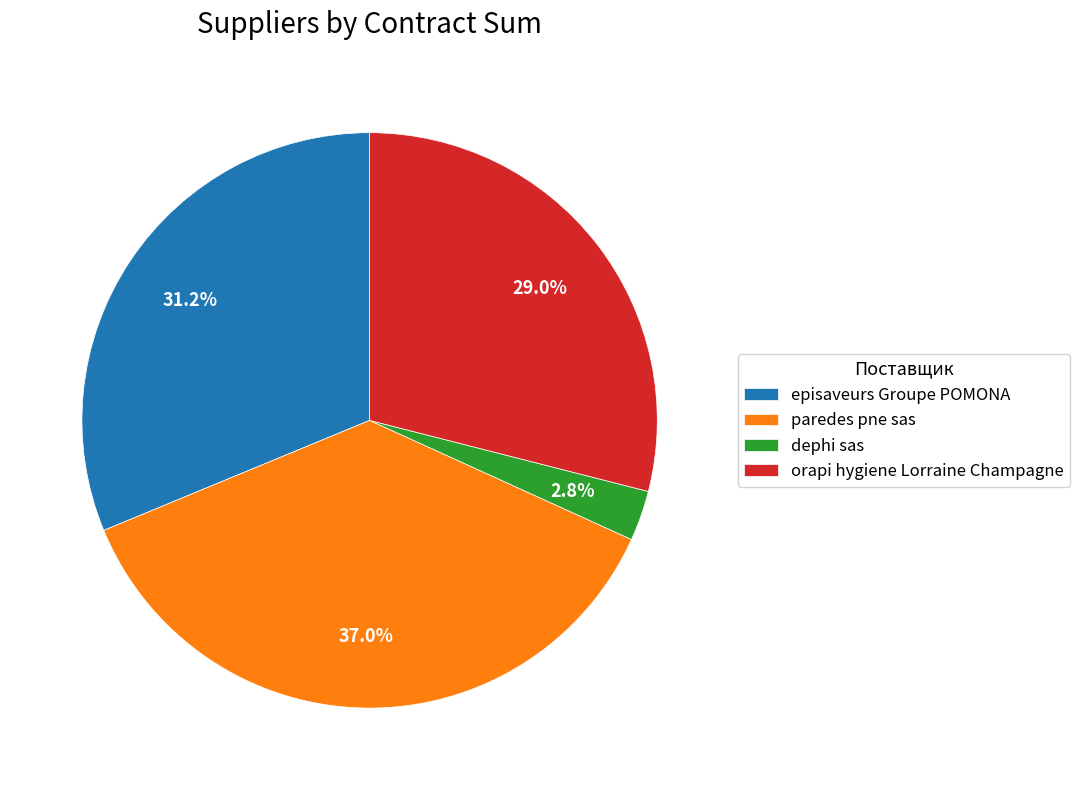

Approximately how many times larger is the value at episaveurs Groupe POMONA compared to paredes pne sas?

0.8